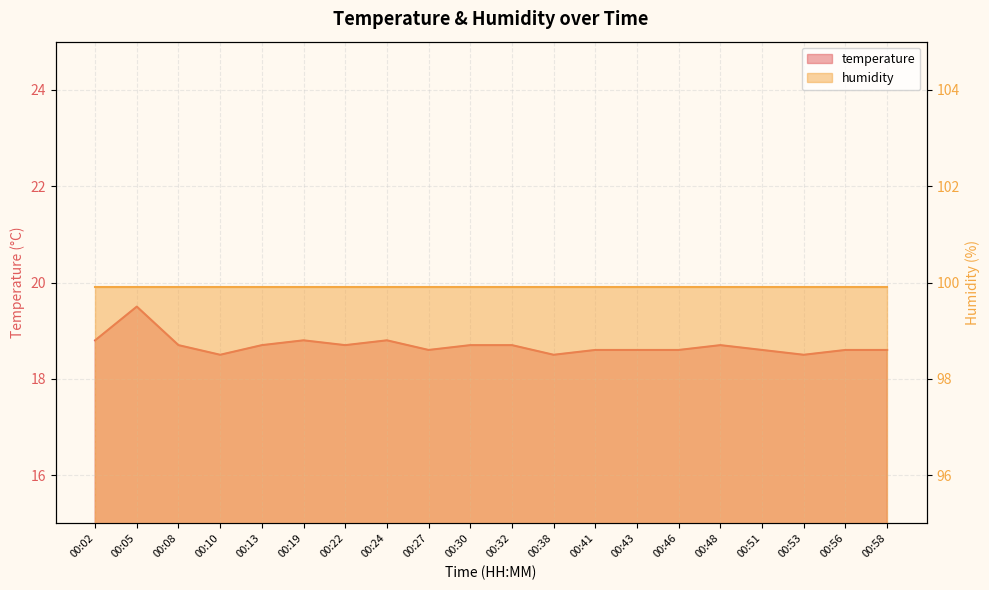

List the labels in order of value, largest first.

00:05, 00:02, 00:19, 00:24, 00:08, 00:13, 00:22, 00:30, 00:32, 00:48, 00:27, 00:41, 00:43, 00:46, 00:51, 00:56, 00:58, 00:10, 00:38, 00:53